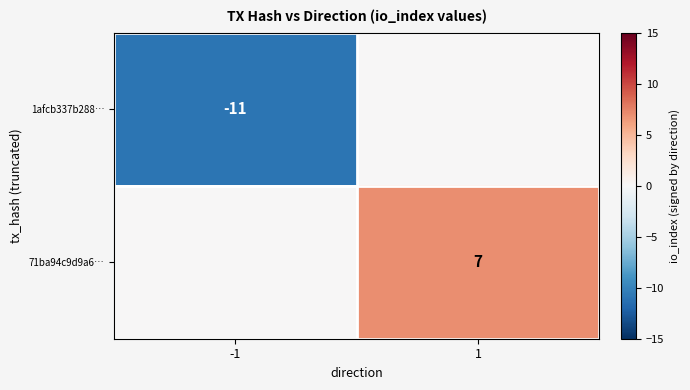

The value of 71ba94c9d9a6… at 1 is 10. True or false?

False